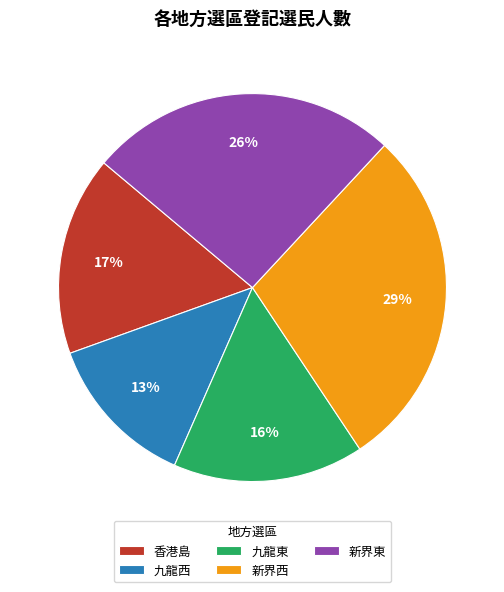

Count the number of slices in the pie.

5